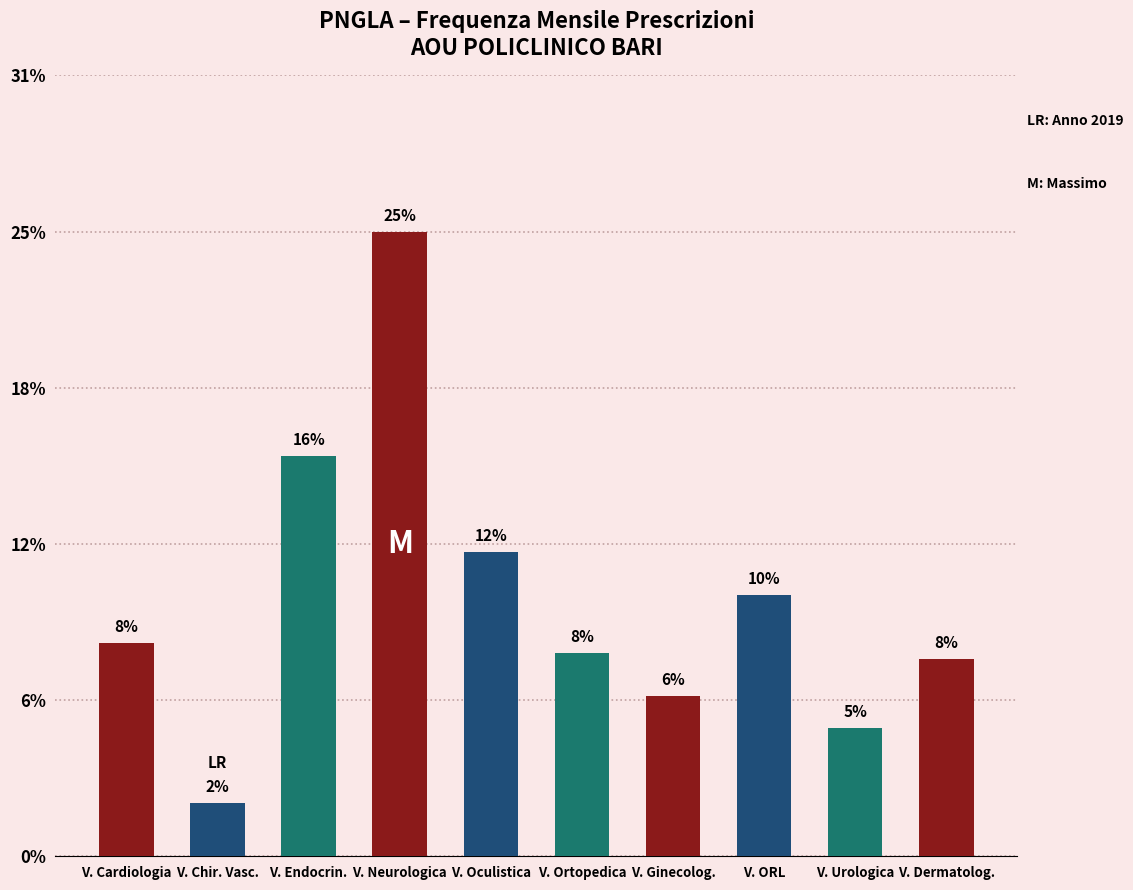

Between V. Urologica and V. Oculistica, which is larger?

V. Oculistica